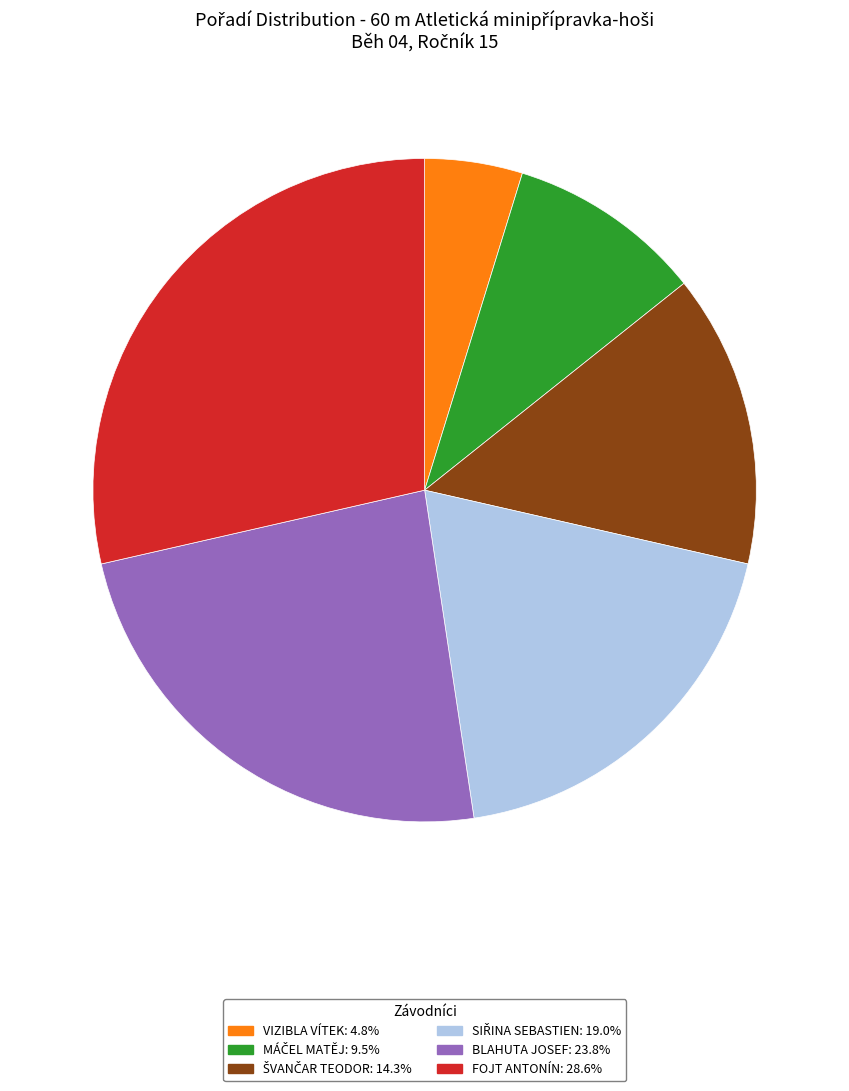

Does any single category account for the majority?

No